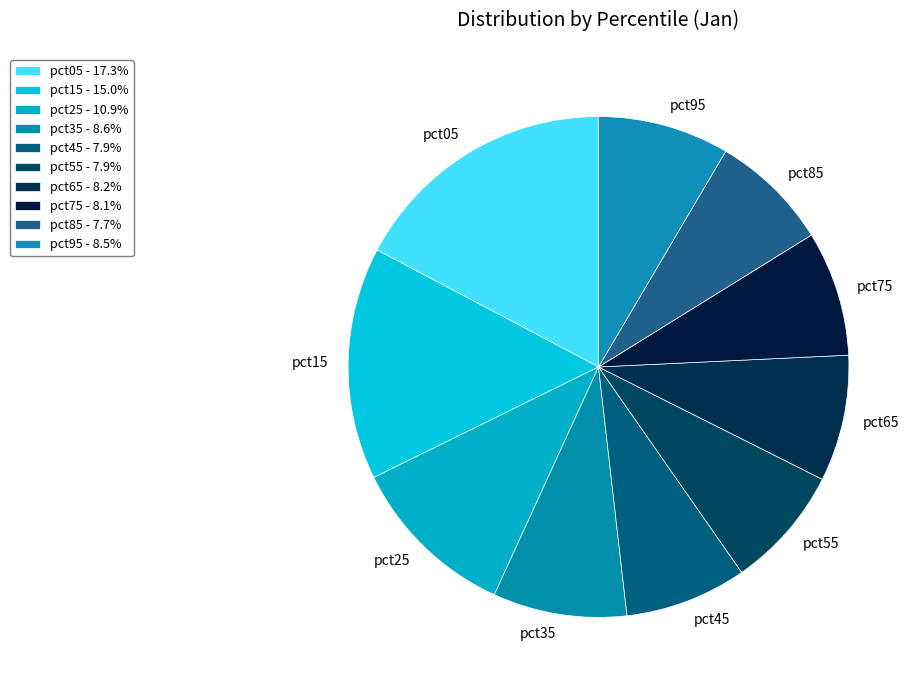

What is the ratio of the value at pct35 to the value at pct55?

1.1